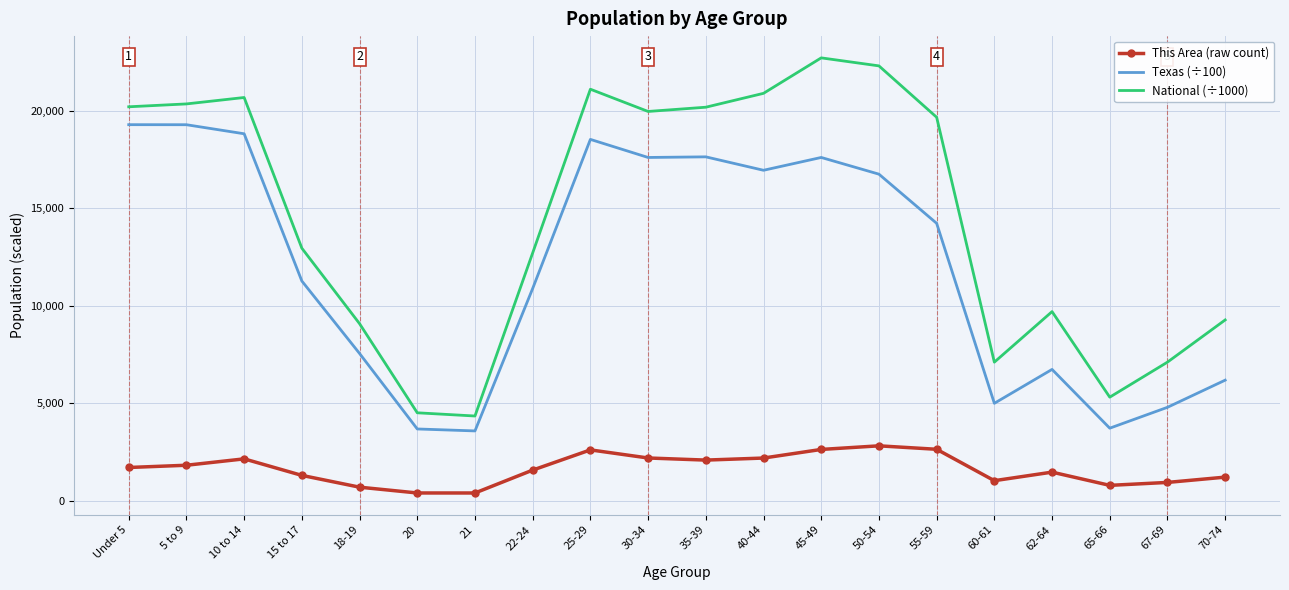

What is the maximum value for Texas (÷100)?

19284.7